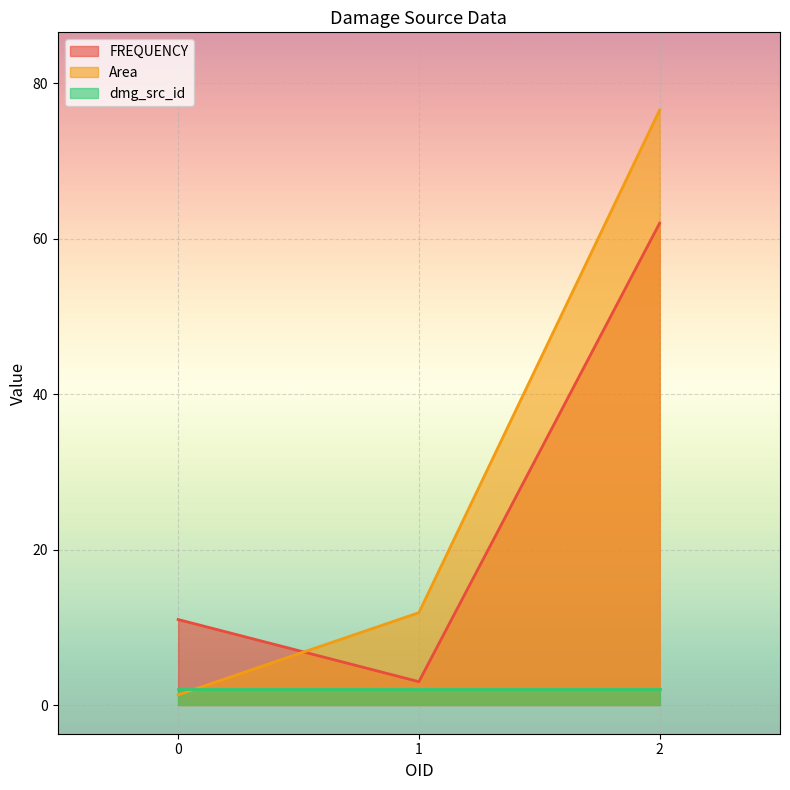

Is it true that FREQUENCY equals 62.0 at 2?

True